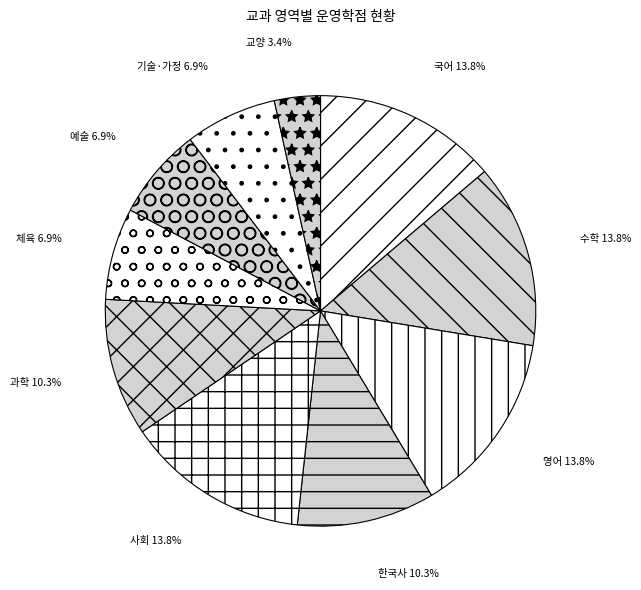

Does 영어 account for over 50% of the chart?

No